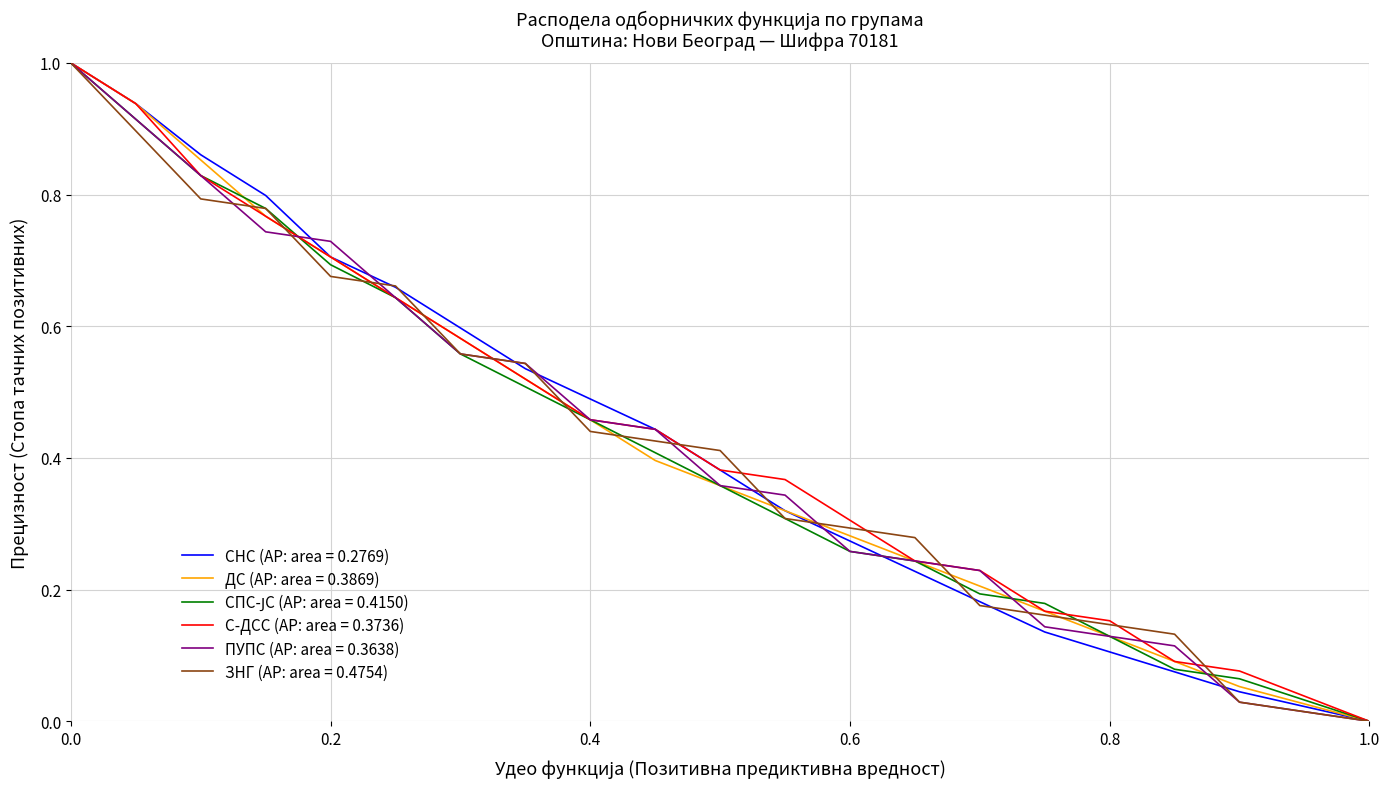

What is the maximum value shown in the chart?

1.0